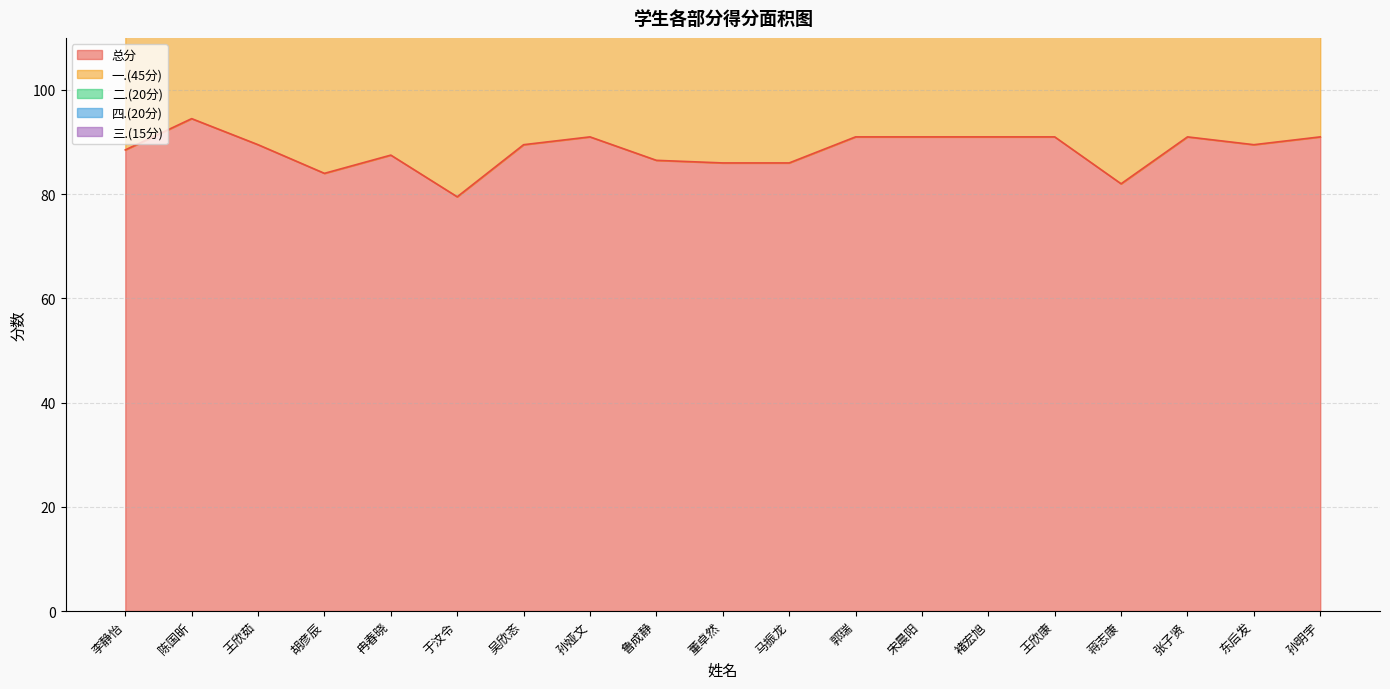

What is the difference between the maximum and minimum values in the 二.(20分) series?

6.0